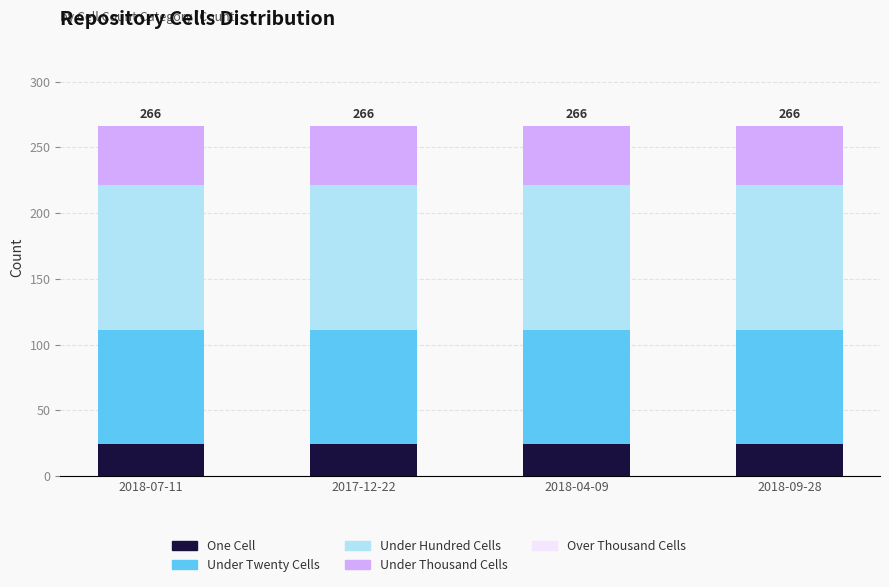

Does the chart contain any negative values?

No